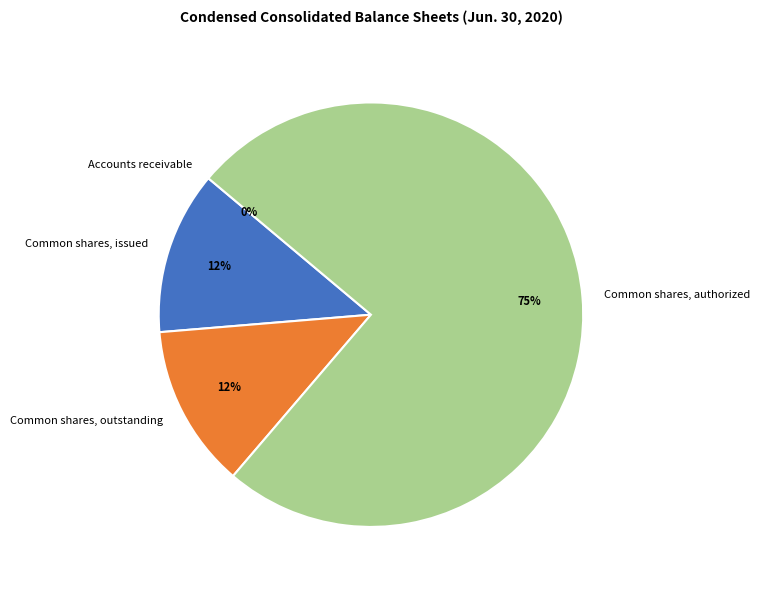

Which has a higher value, Common shares, issued or Common shares, authorized?

Common shares, authorized